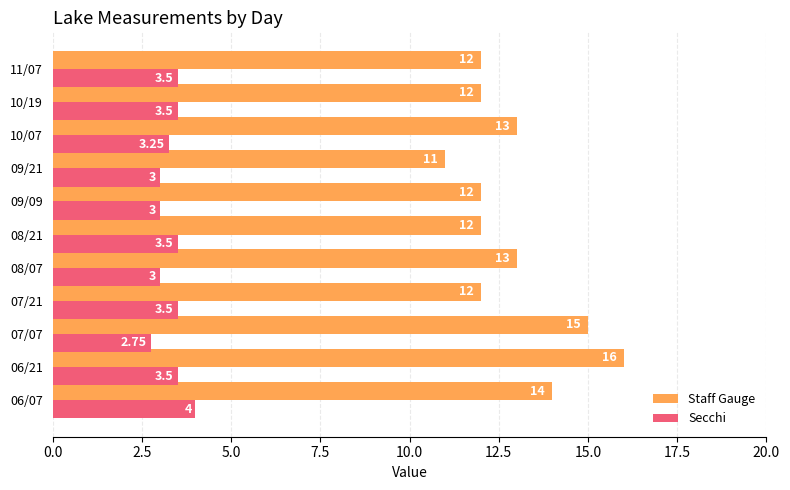

What is the sum of all Staff Gauge values?

142.0